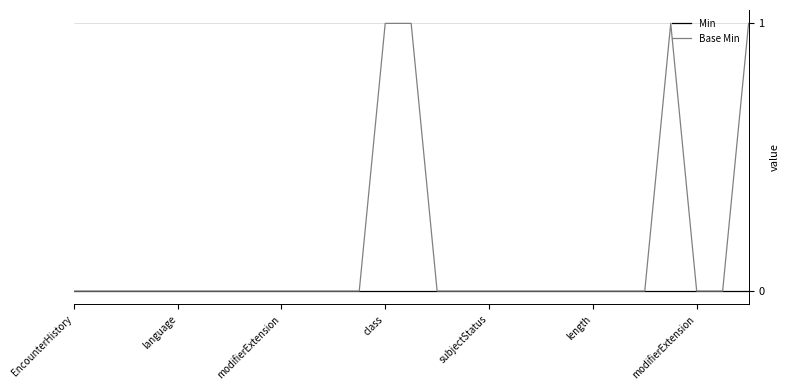

Which series has the largest total across all categories?

Base Min